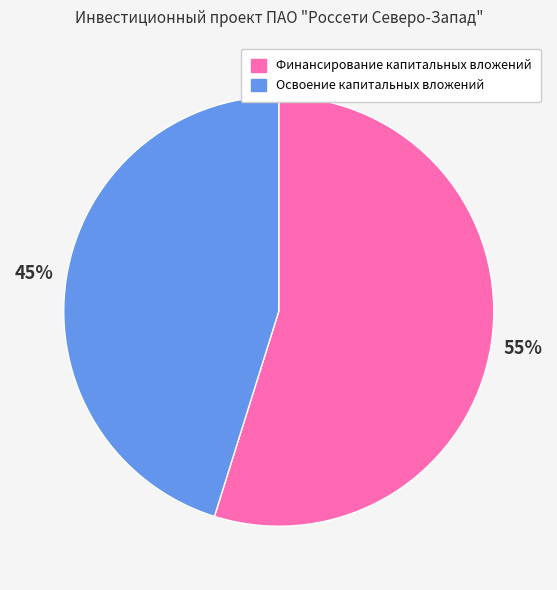

Between Финансирование капитальных вложений and Освоение капитальных вложений, which is larger?

Финансирование капитальных вложений